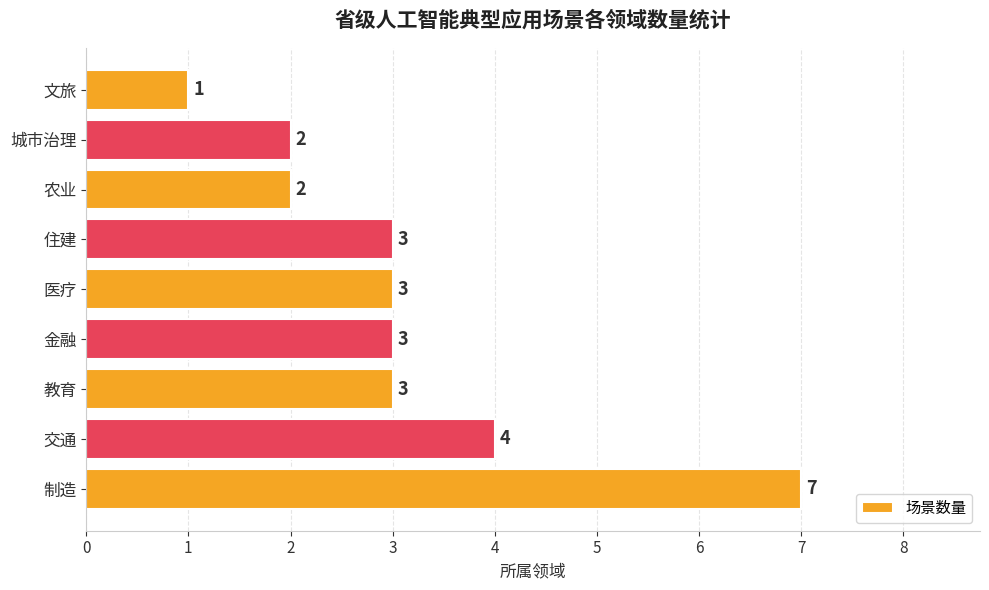

How many series are shown in this chart?

1